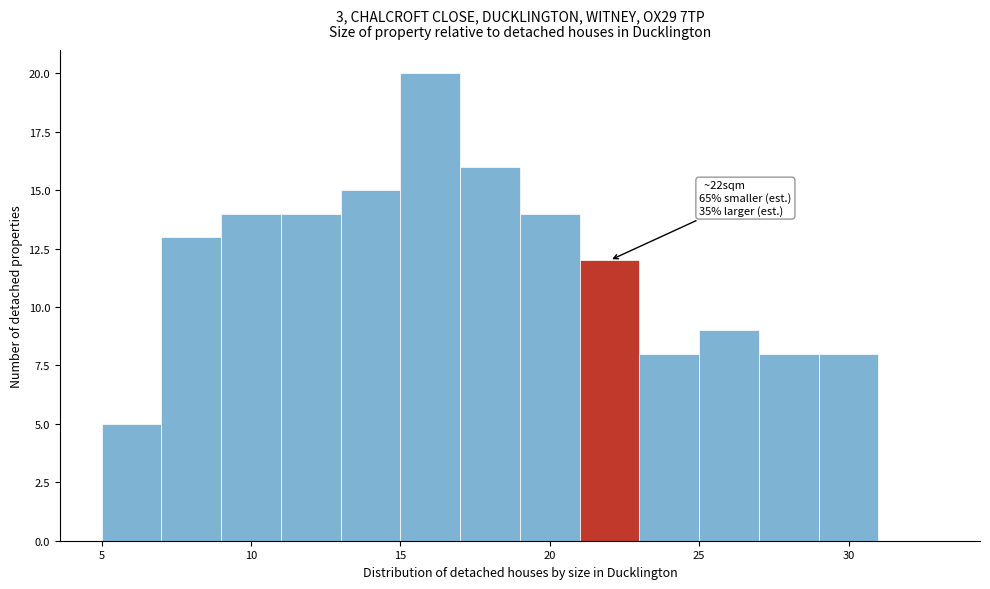

Over which range of the x-axis is the bar tallest?

15 to 17